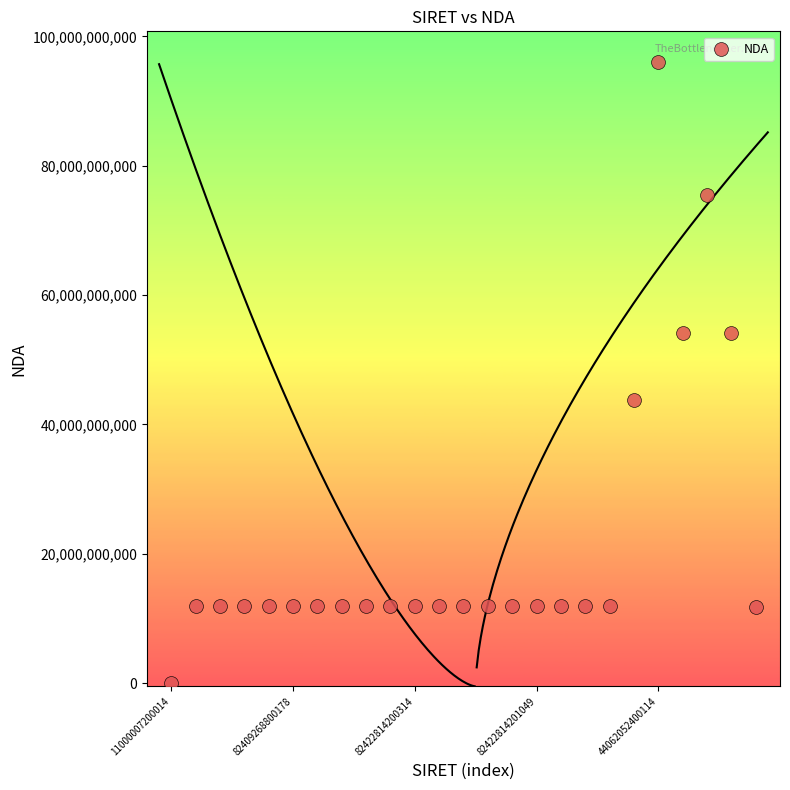

What Y value in the scatter plot is closest to 47985056998?

43700041070